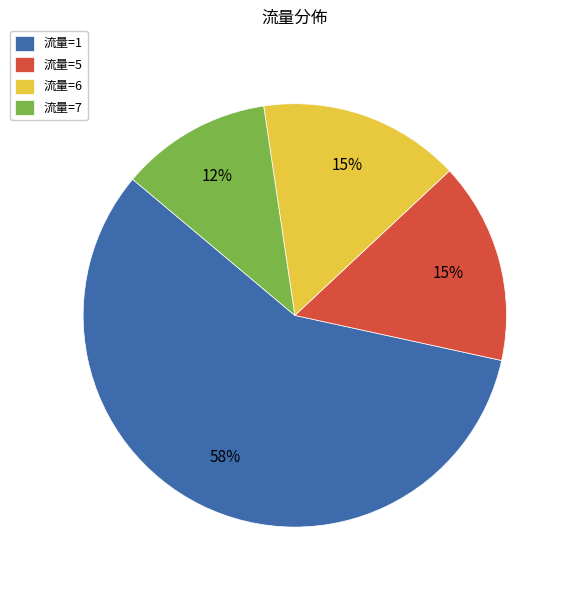

Which slice is the largest?

流量=1